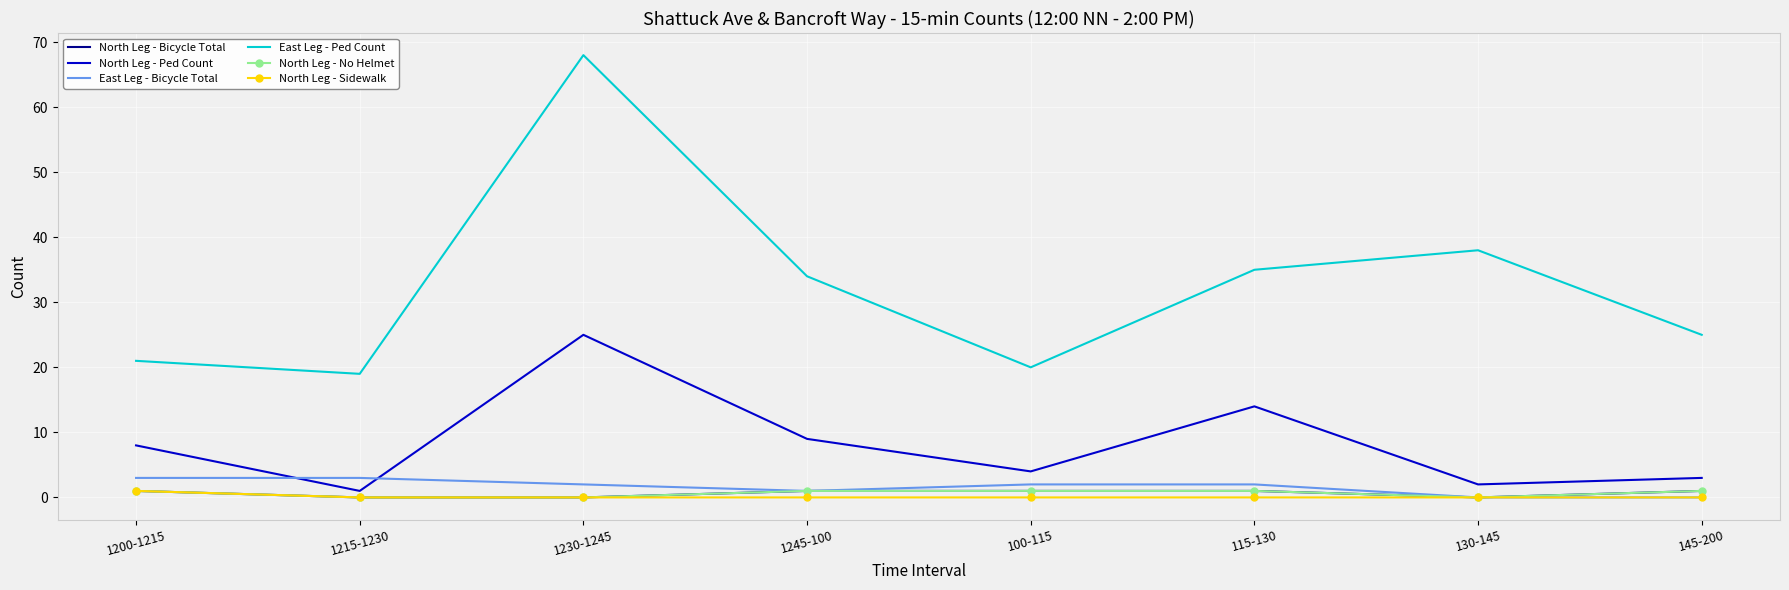

Rank the categories by North Leg - Sidewalk value from highest to lowest.

1200-1215, 1215-1230, 1230-1245, 1245-100, 100-115, 115-130, 130-145, 145-200